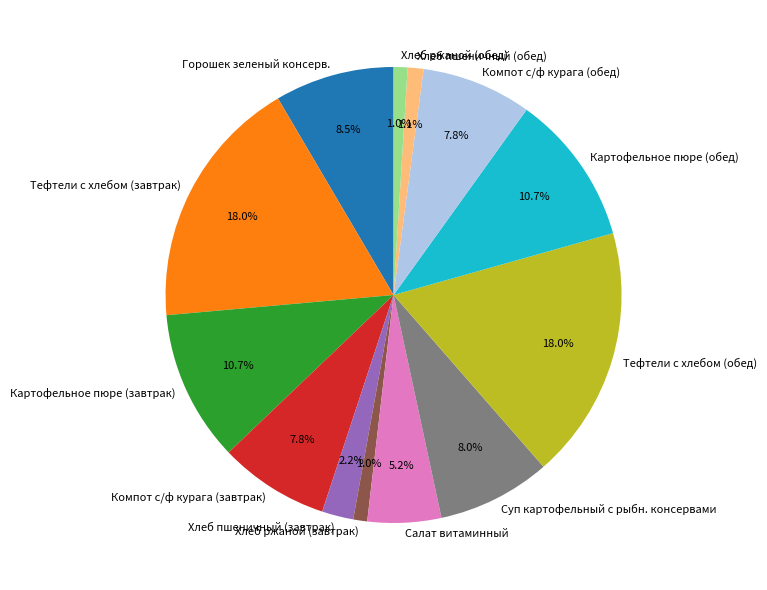

Approximately how many times larger is the value at Компот с/ф курага (завтрак) compared to Тефтели c хлебом (завтрак)?

0.4